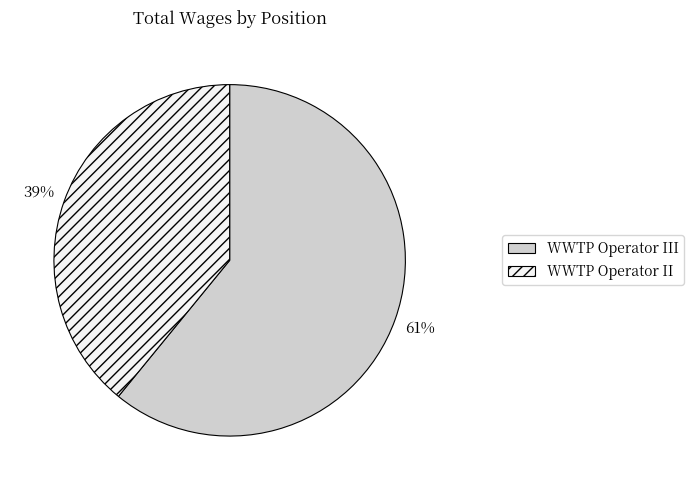

How many slices are in this pie chart?

2